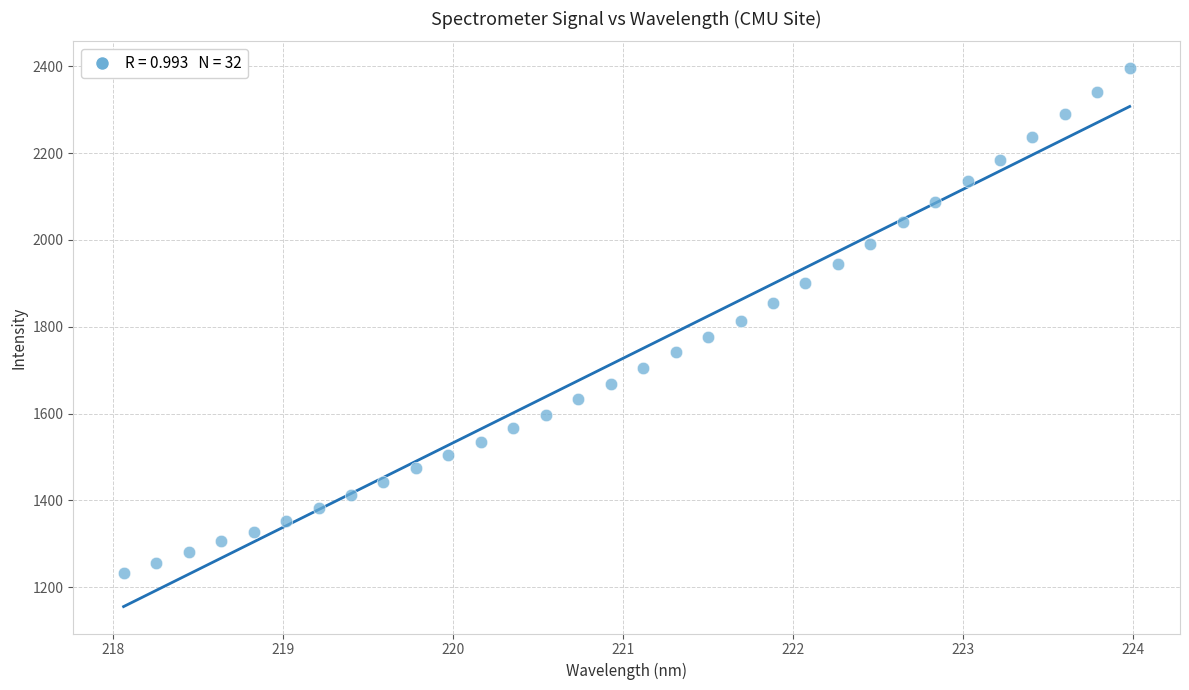

What is the range of Y values (max minus min)?

1162.2